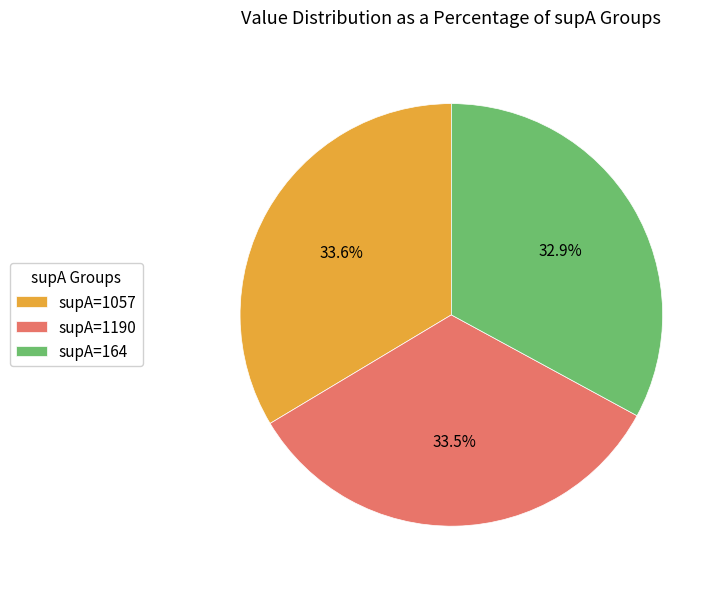

Is there any slice that represents more than half of the pie?

No